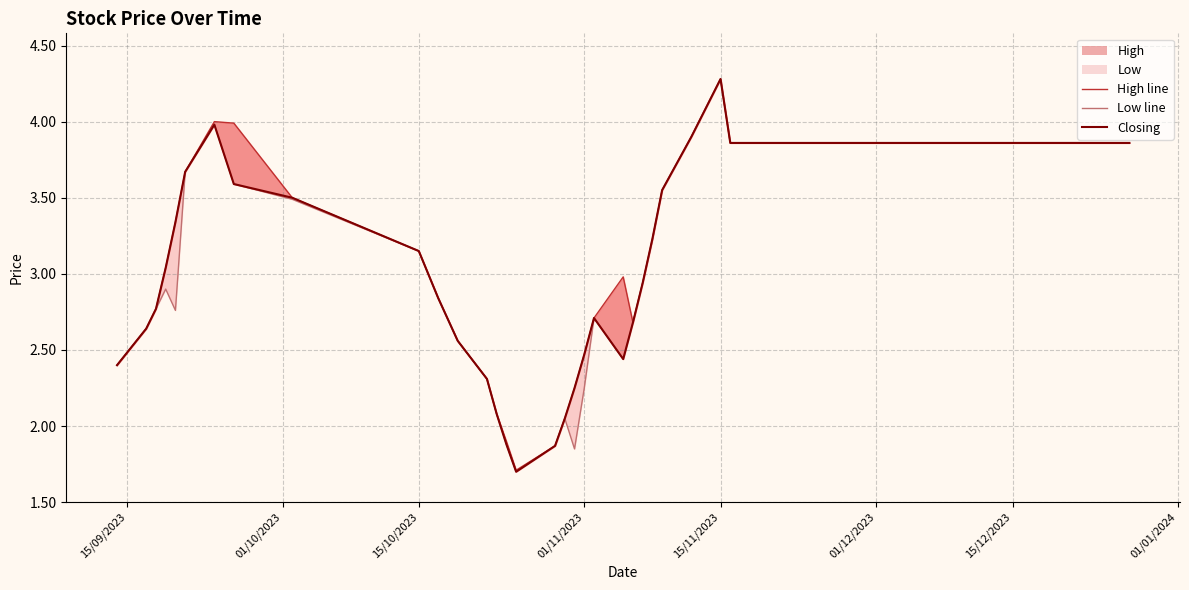

Is it true that Low line equals 6.5 at 26?

False